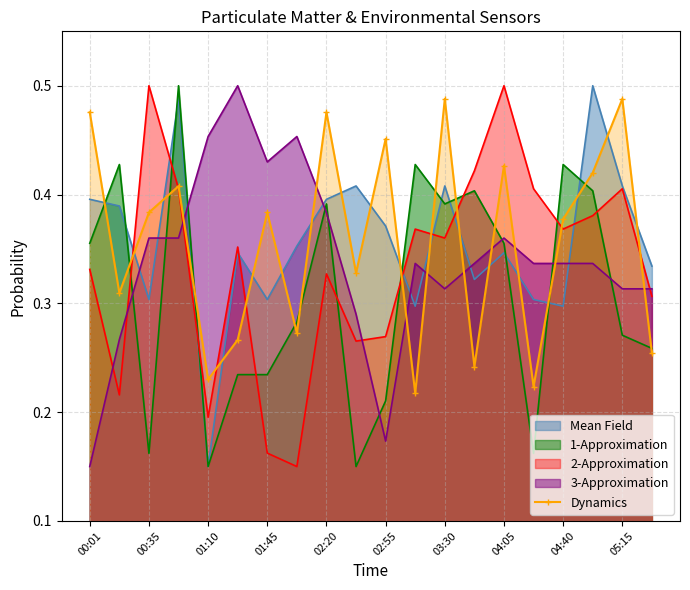

True or false: 2-Approximation has a value of 0.3 at 01:10.

False